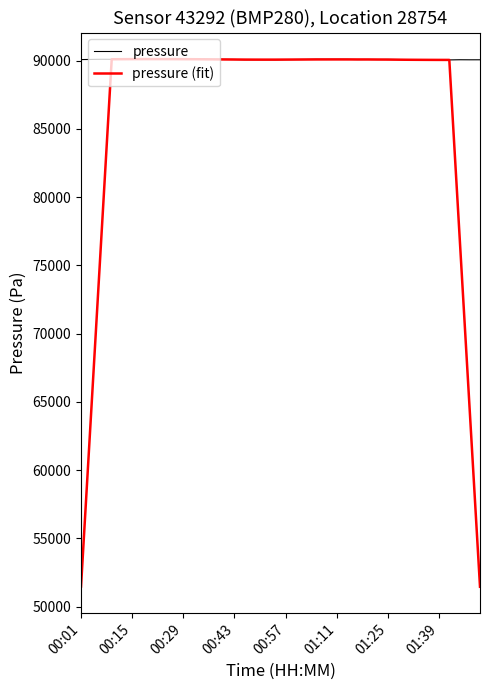

Rank the series by their average value, from lowest to highest.

pressure (fit), pressure